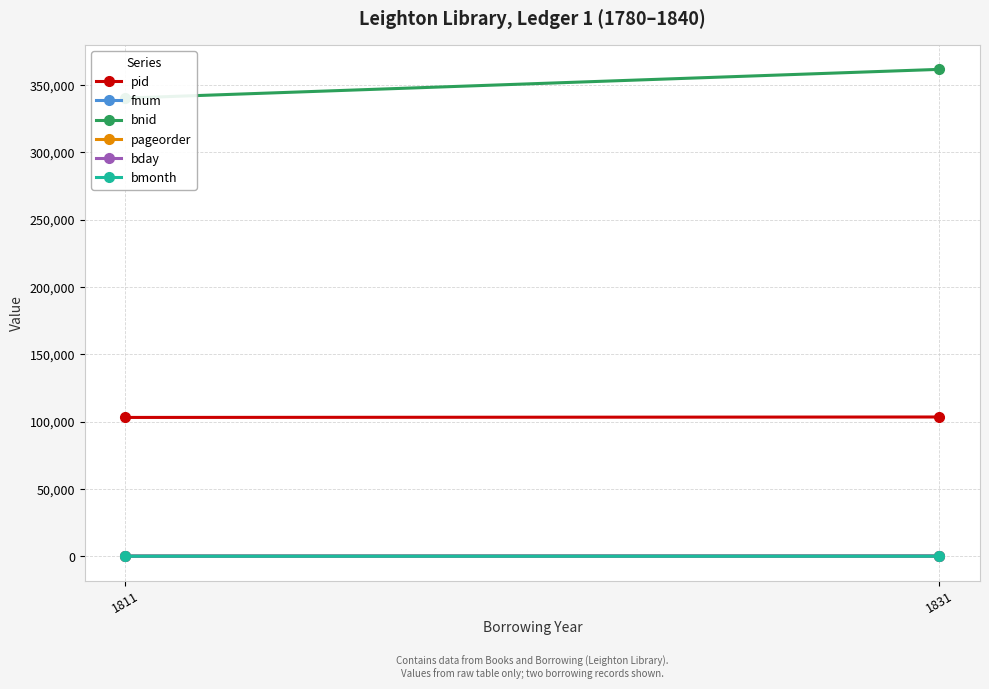

Is it true that pageorder equals 17 at 1811?

True